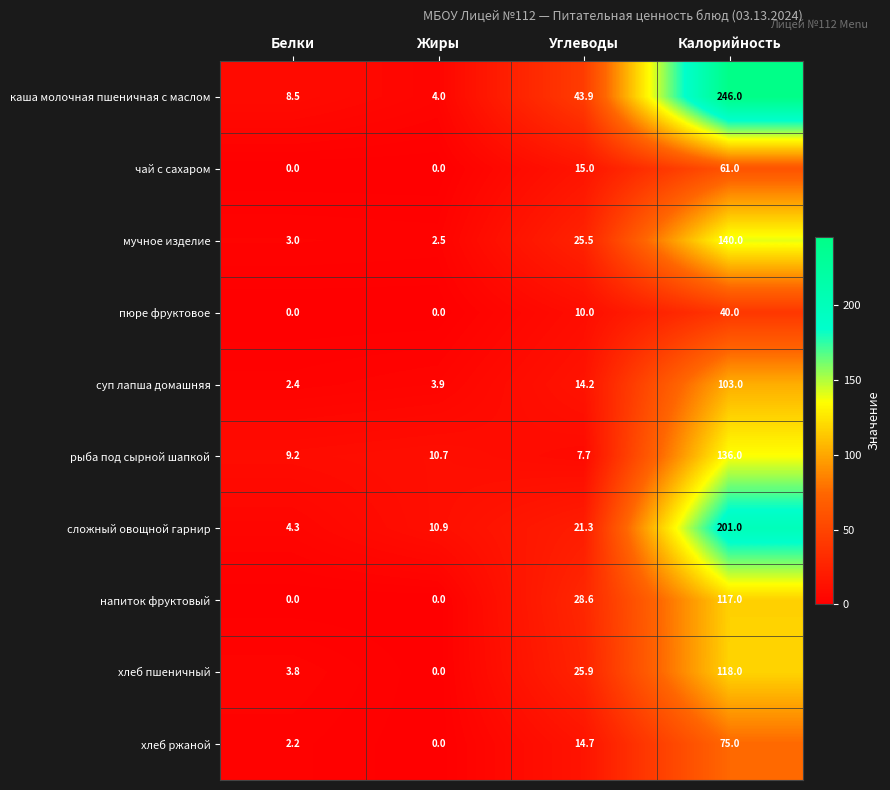

What is the difference between the highest and lowest values at Жиры?

10.9